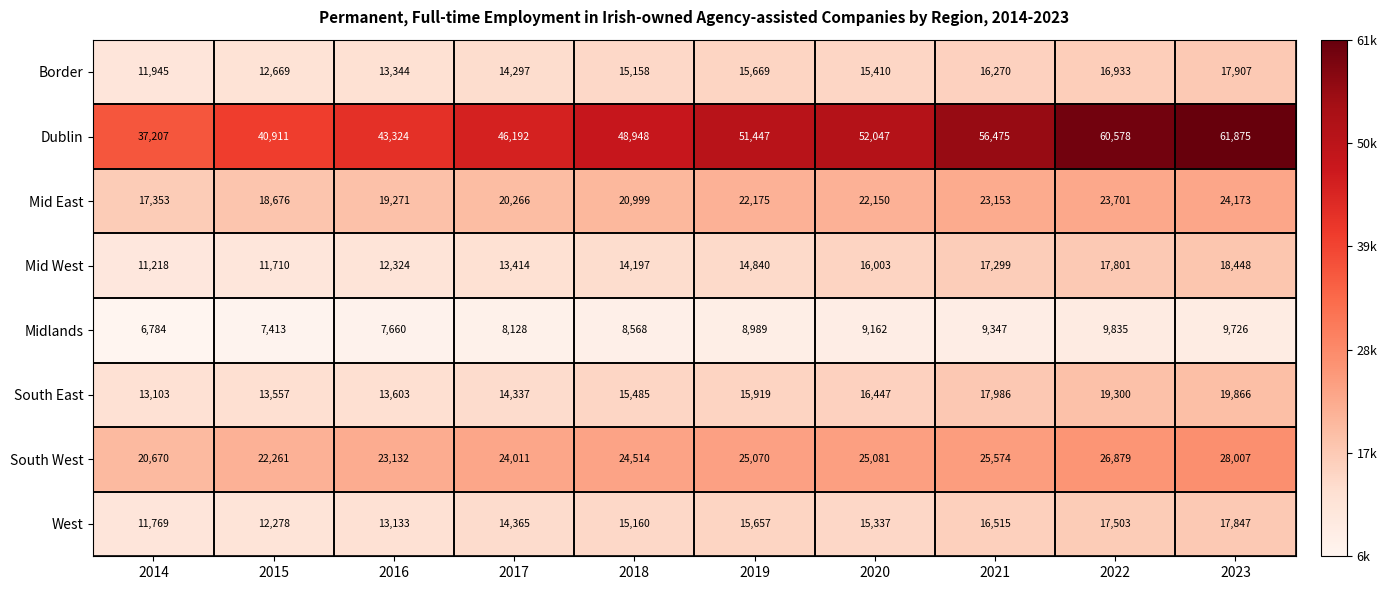

The value of Midlands at 2021 is 15812. True or false?

False